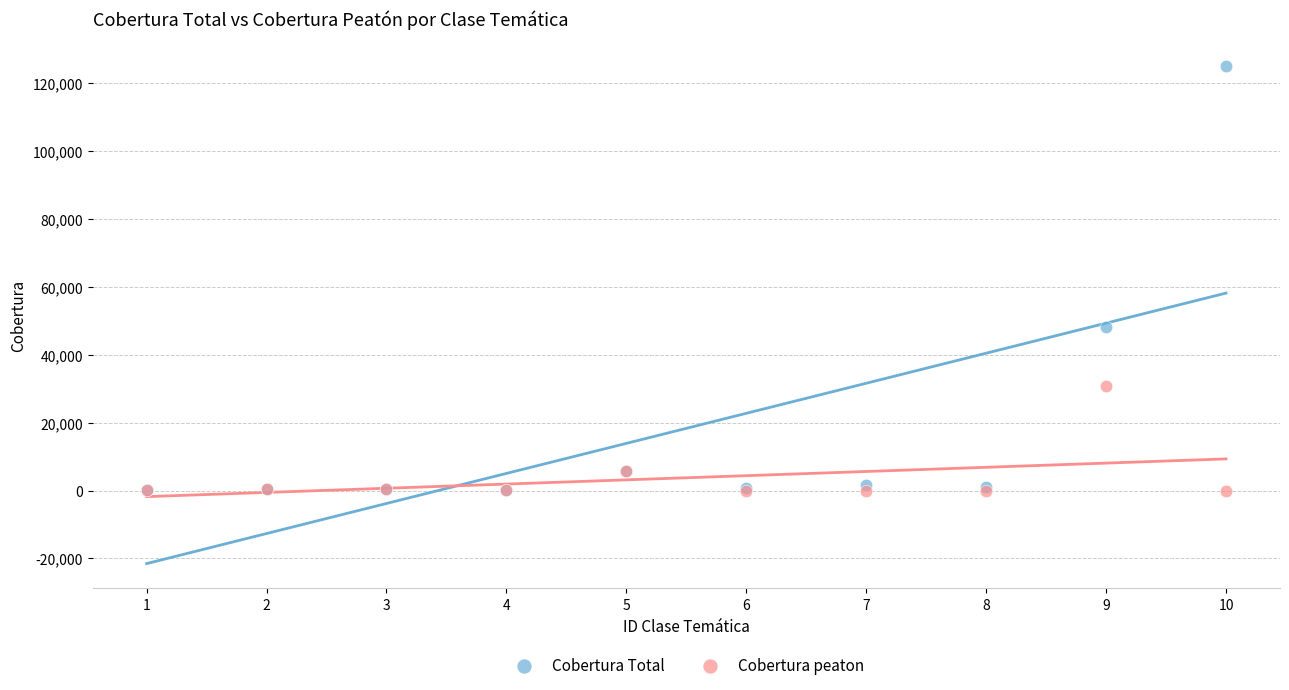

Across all series, what Y value is closest to 62514?

48298